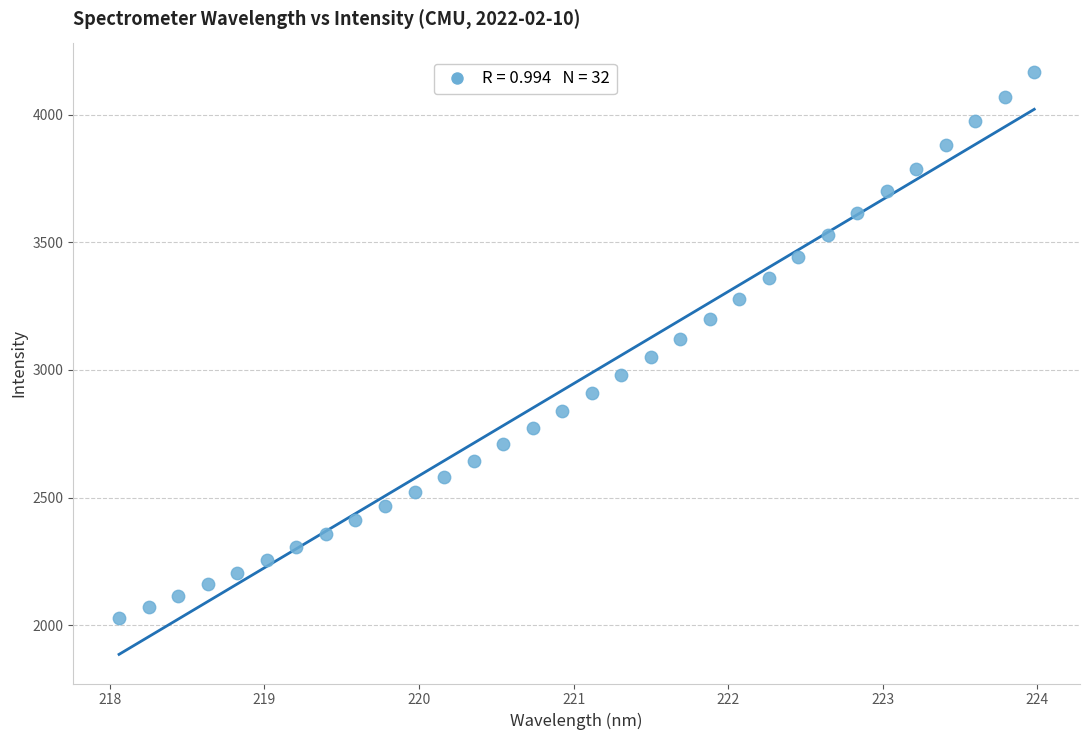

What is the range of X values (max minus min)?

5.9